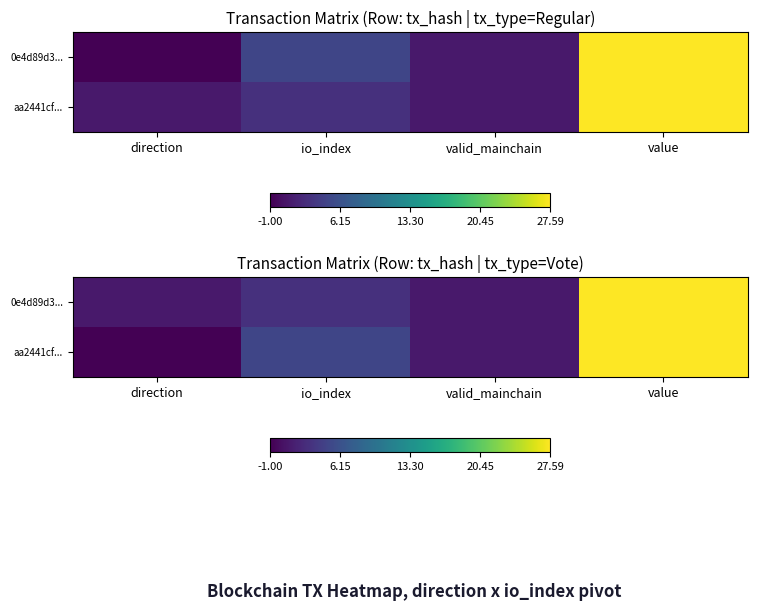

The aa2441cf... series shows 1.0 at valid_mainchain. True or false?

True